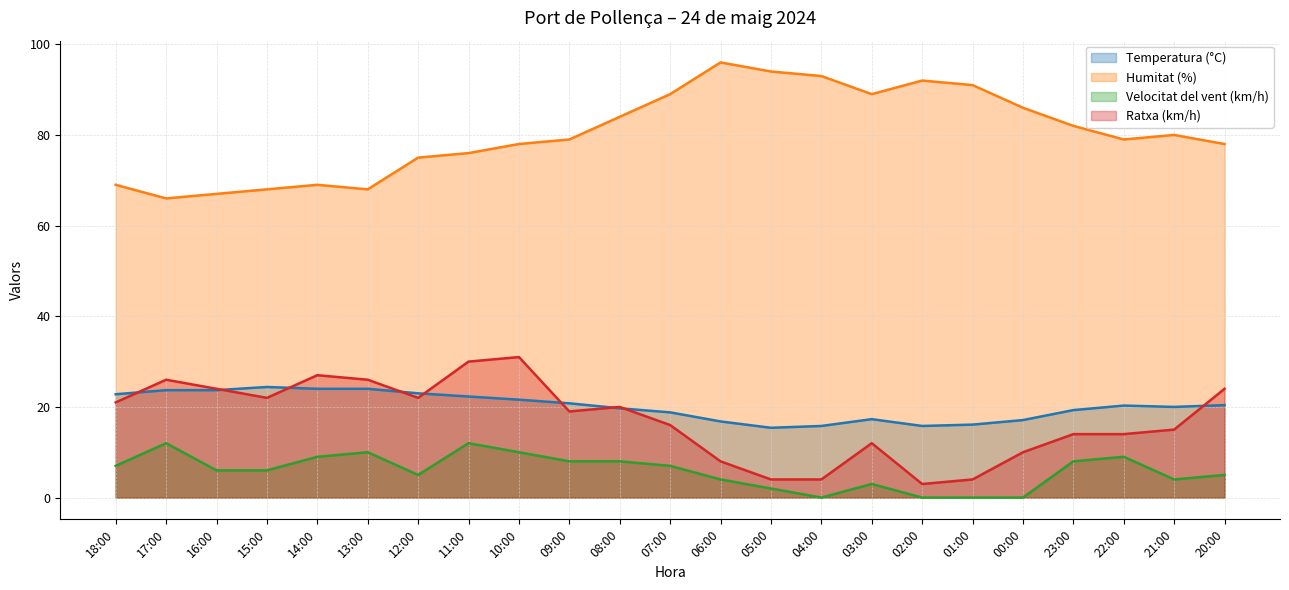

Rank the categories by Ratxa (km/h) value from lowest to highest.

02:00, 05:00, 04:00, 01:00, 06:00, 00:00, 03:00, 23:00, 22:00, 21:00, 07:00, 09:00, 08:00, 18:00, 15:00, 12:00, 16:00, 20:00, 17:00, 13:00, 14:00, 11:00, 10:00